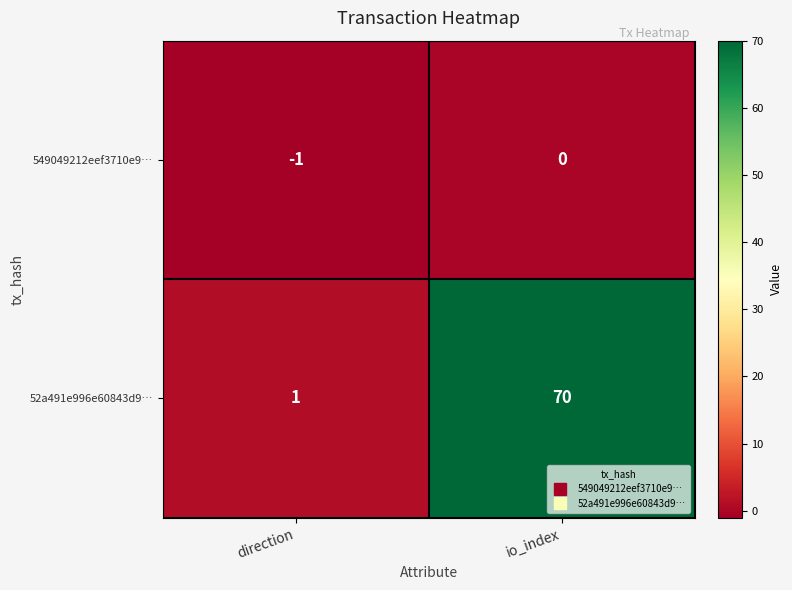

List the series in order of their overall mean, highest first.

52a491e996e60843d9…, 549049212eef3710e9…